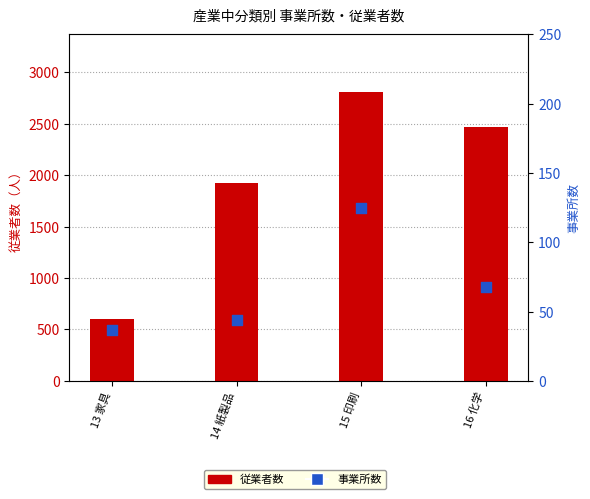

Which series has the largest Y range (max minus min)?

従業者数